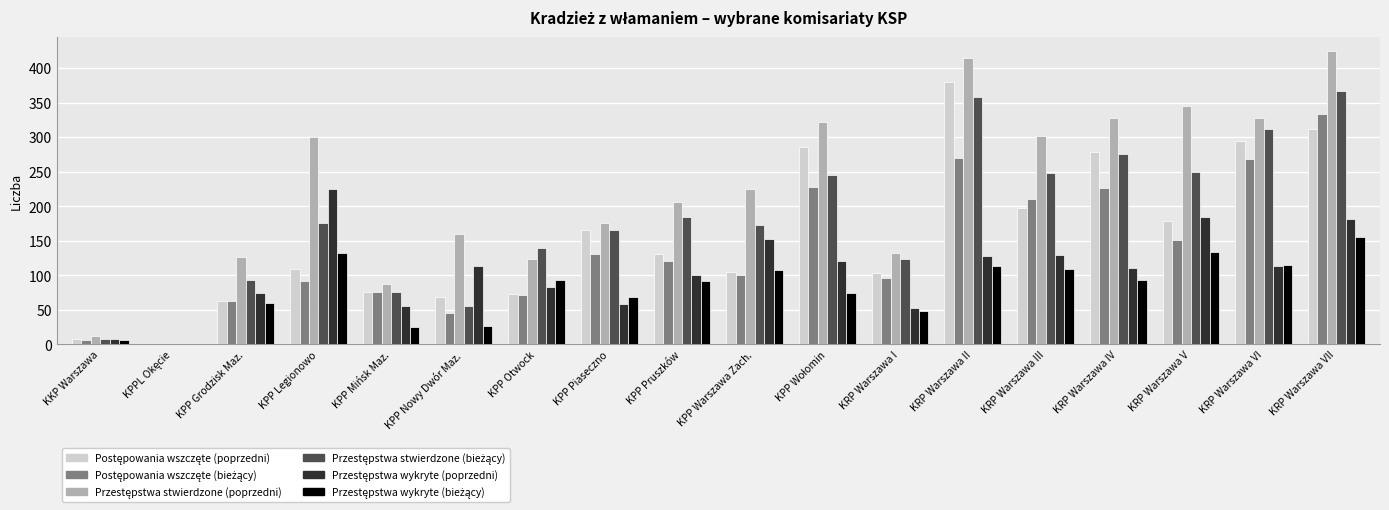

Between KPP Legionowo and KPP Pruszków, which is larger?

KPP Pruszków